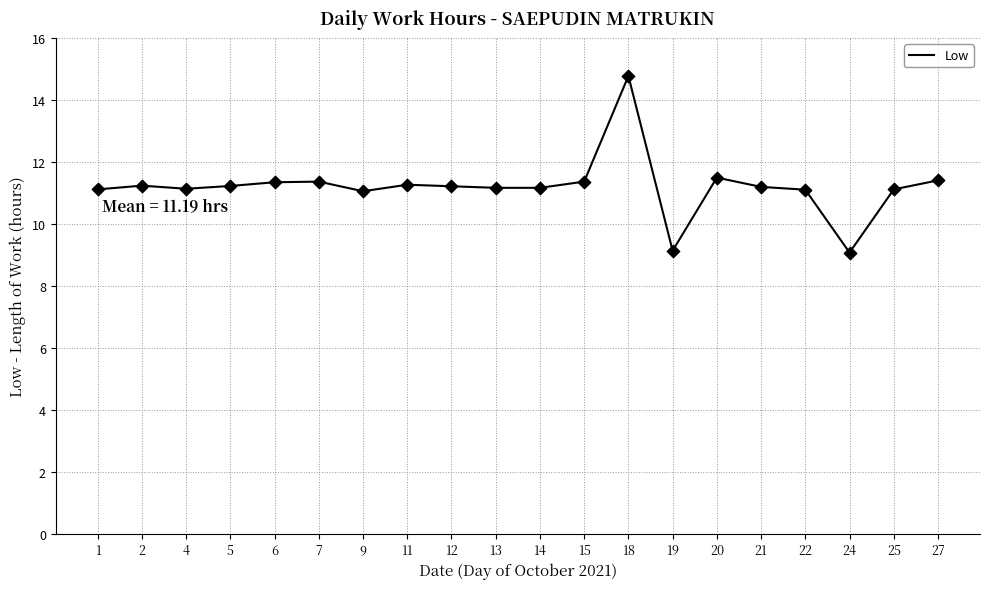

What is the change in value from 15 to 20?

+0.1